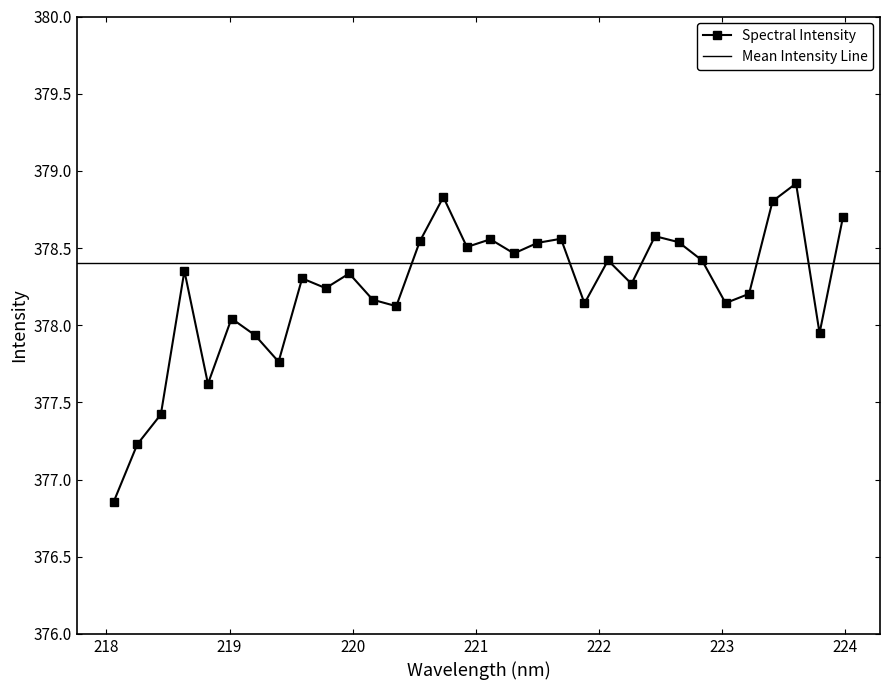

At which category does the chart reach its minimum across all series?

218.0596